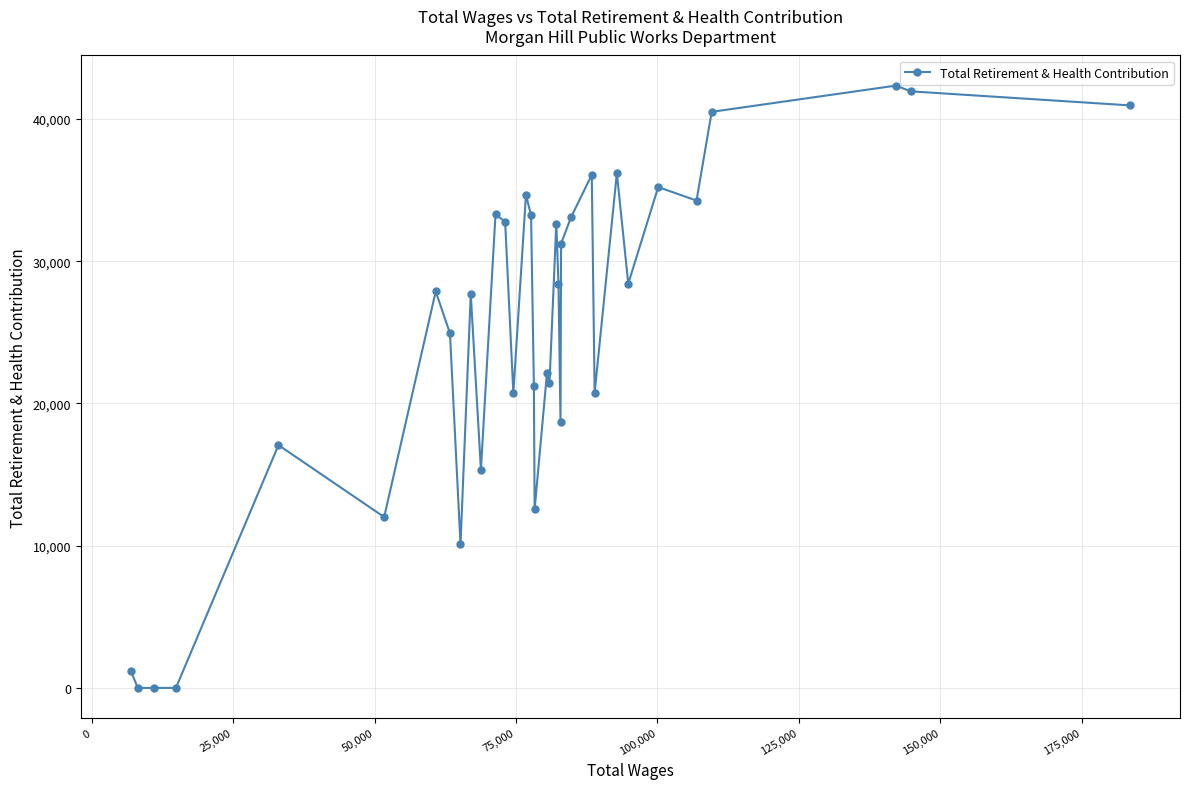

What is the sum of all values?

868942